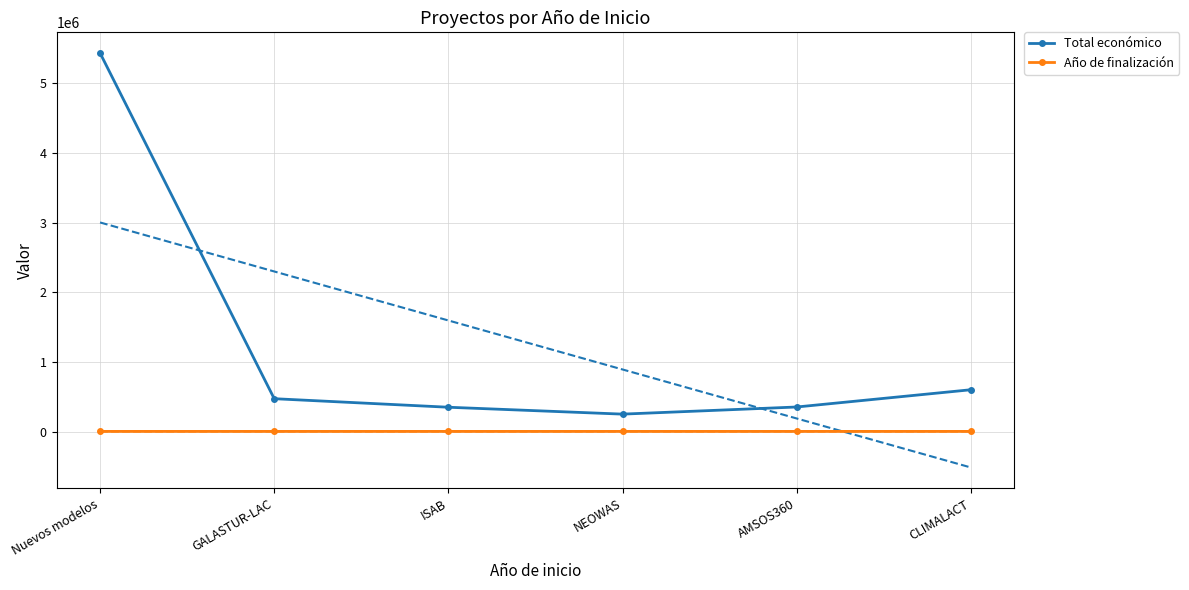

What is the sum of all Total económico values?

7456127